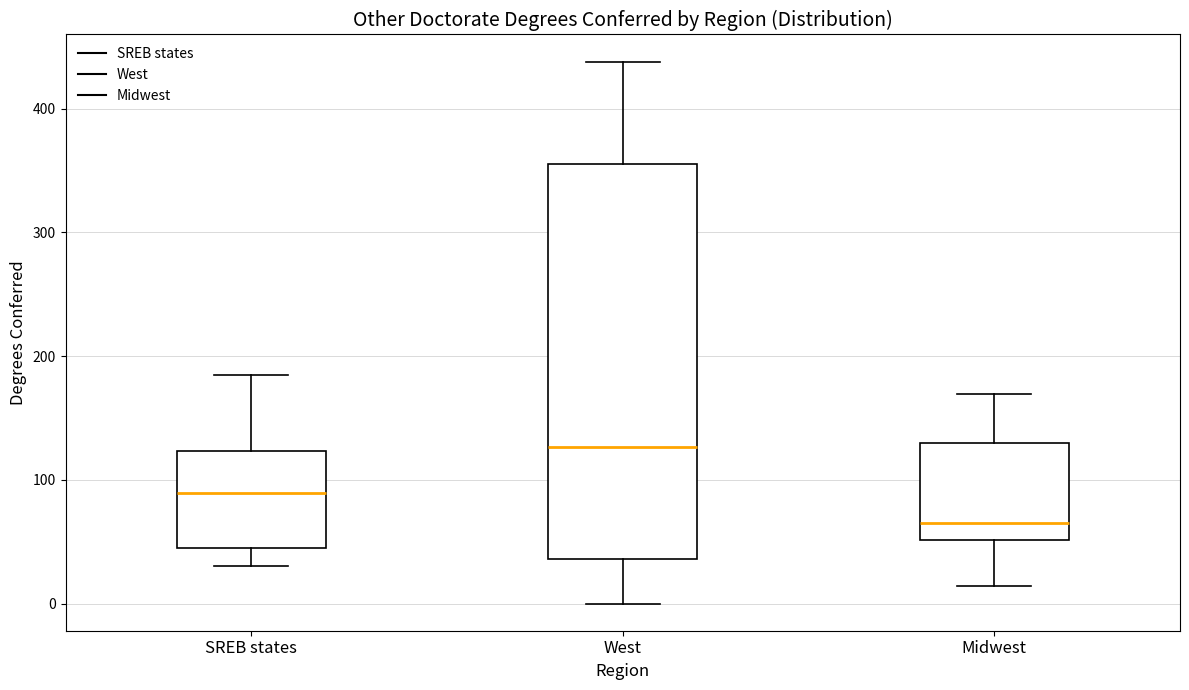

Comparing the boxes themselves (not the whiskers), which one is the tallest?

West